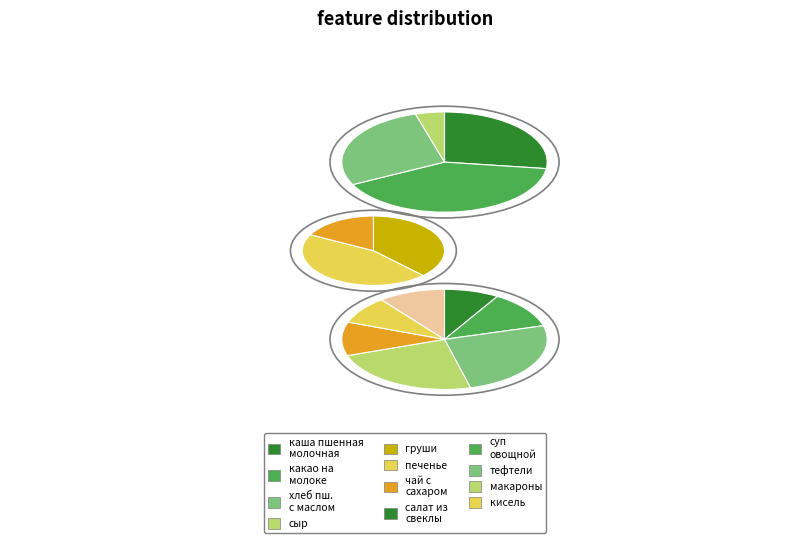

What is the smallest slice in the pie chart?

сыр